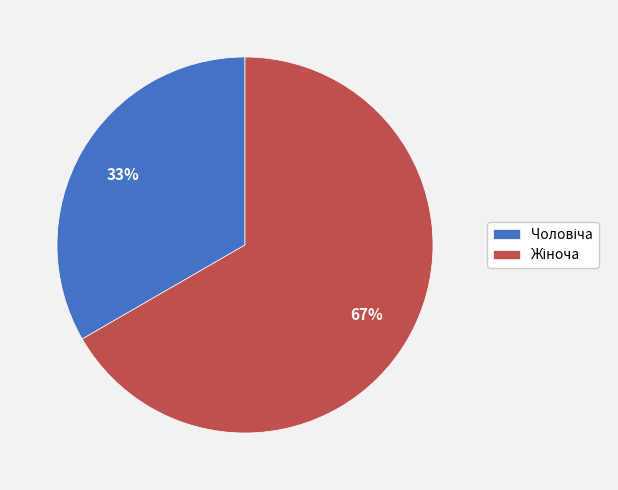

Does any single category account for the majority?

Yes